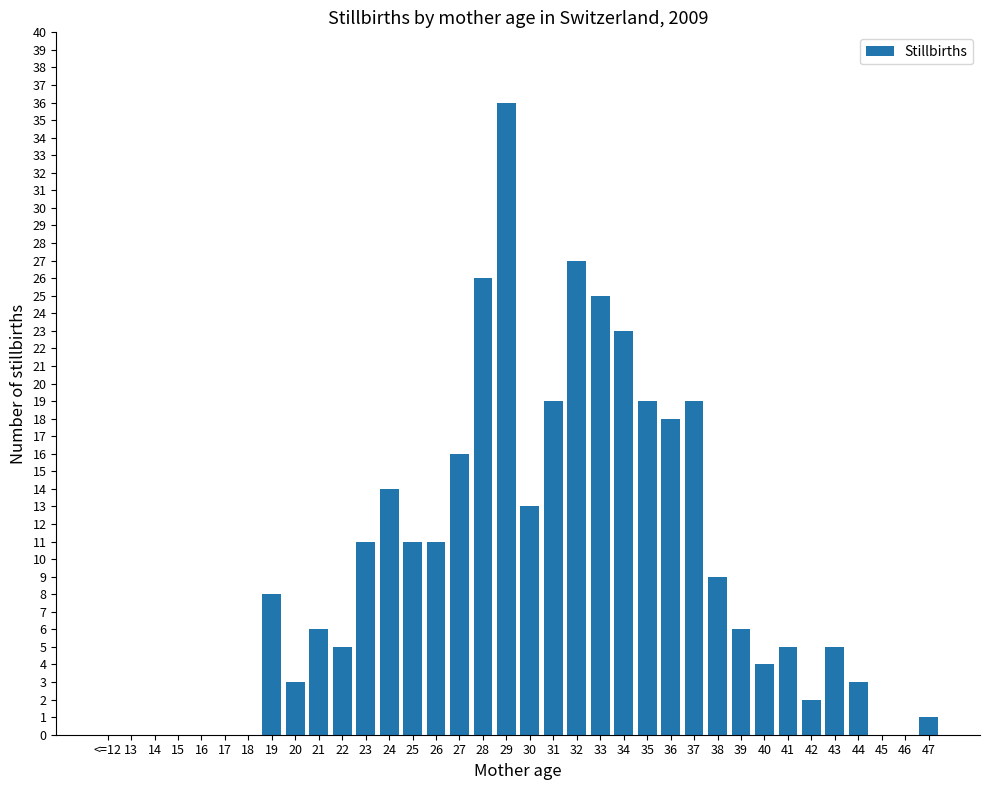

Is it true that the value at 38 is 13?

False